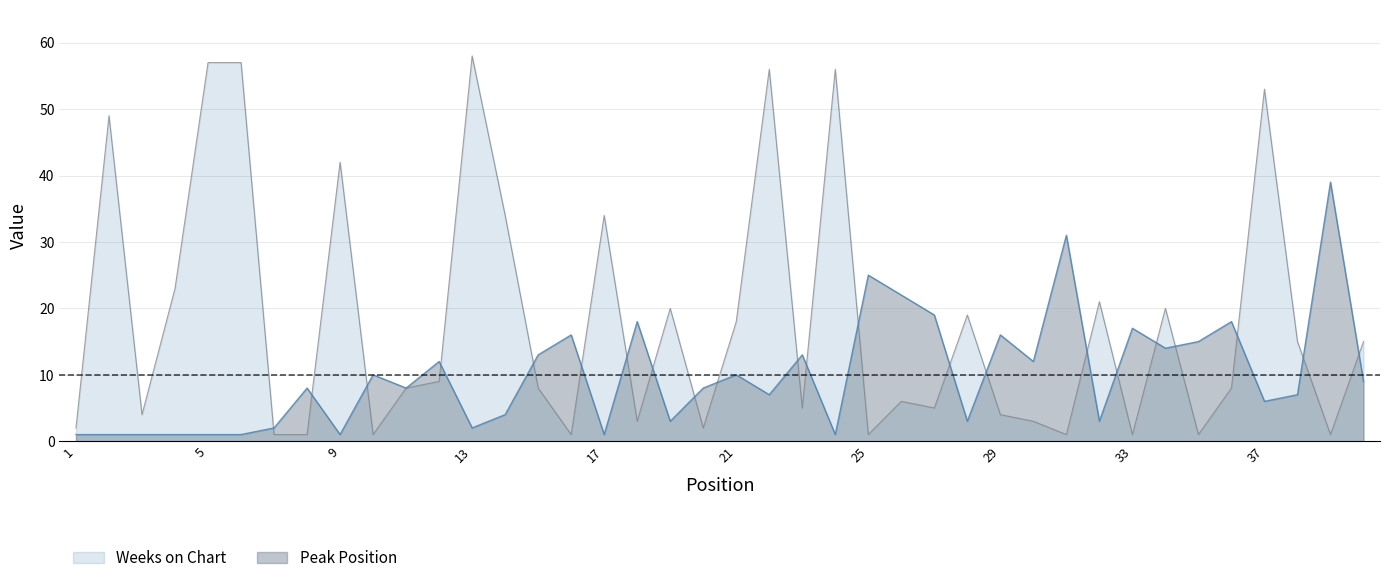

How many times do Weeks on Chart and Peak Position cross each other?

22